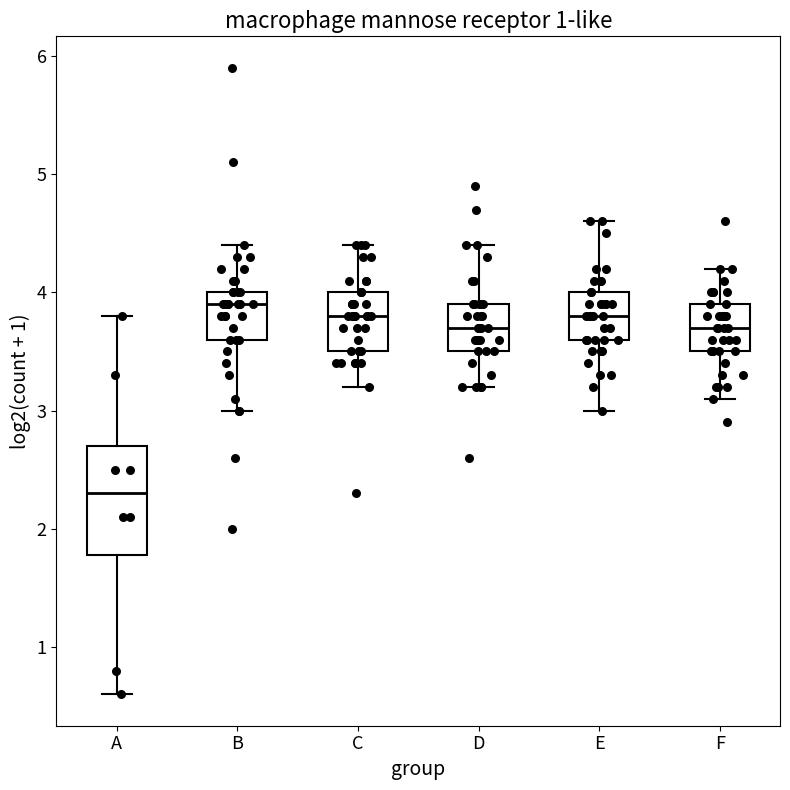

Reading left to right, read every box against the y-axis: the position of its median line, the range the box covers, and the ends of its whiskers. The values are not printed on the chart, so give them approximately, as read against the axis.

A: median 2.3, box 1.8 to 2.7, whiskers 0.6 to 3.8
B: median 3.9, box 3.6 to 4.0, whiskers 3.0 to 4.4
C: median 3.8, box 3.5 to 4.0, whiskers 3.2 to 4.4
D: median 3.7, box 3.5 to 3.9, whiskers 3.2 to 4.4
E: median 3.8, box 3.6 to 4.0, whiskers 3.0 to 4.6
F: median 3.7, box 3.5 to 3.9, whiskers 3.1 to 4.2